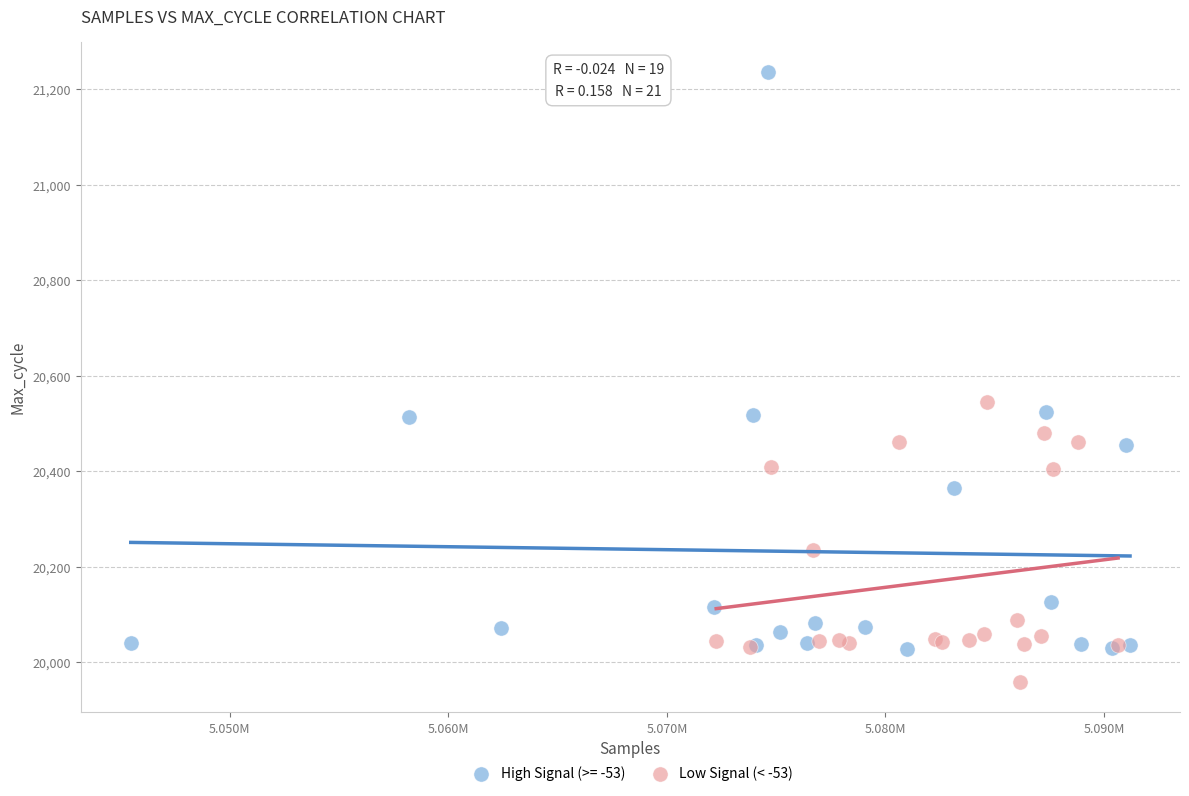

Which series has the widest spread of Y values?

High Signal (>= -53)